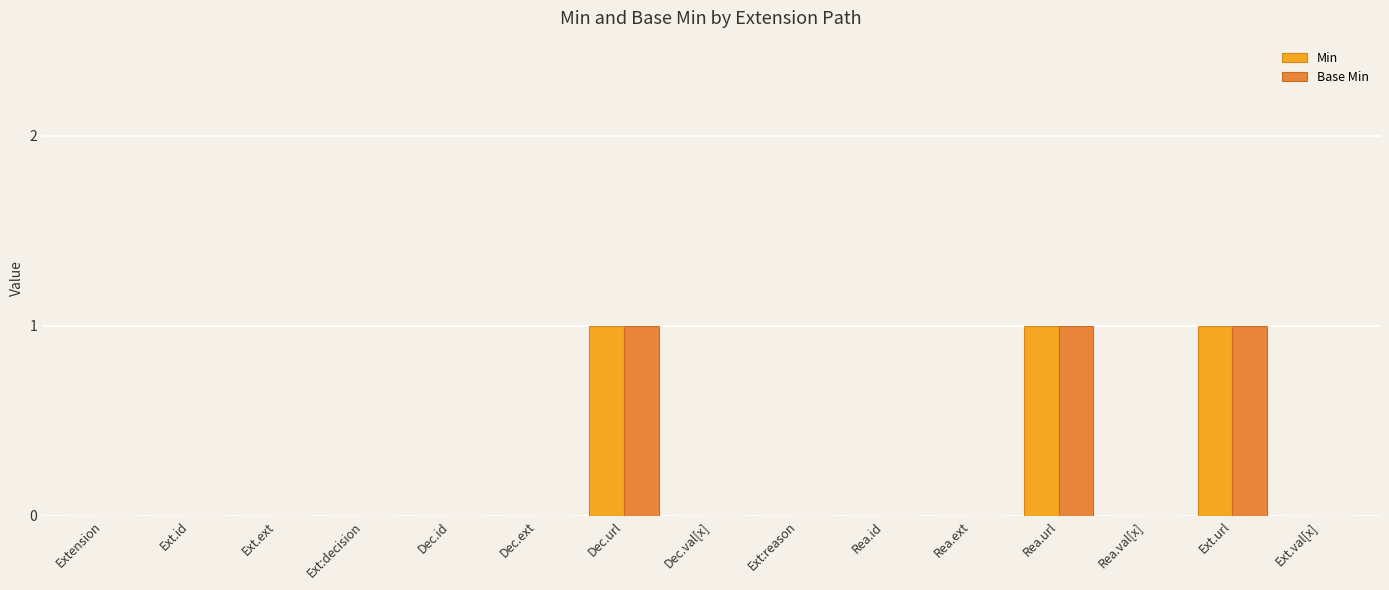

The Min series shows 2 at Rea.url. True or false?

False